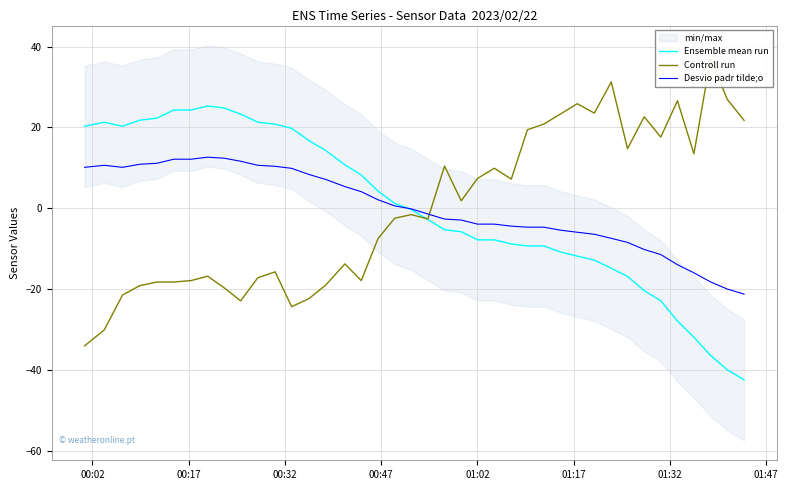

How many values in Desvio padr tilde;o are above zero?

19